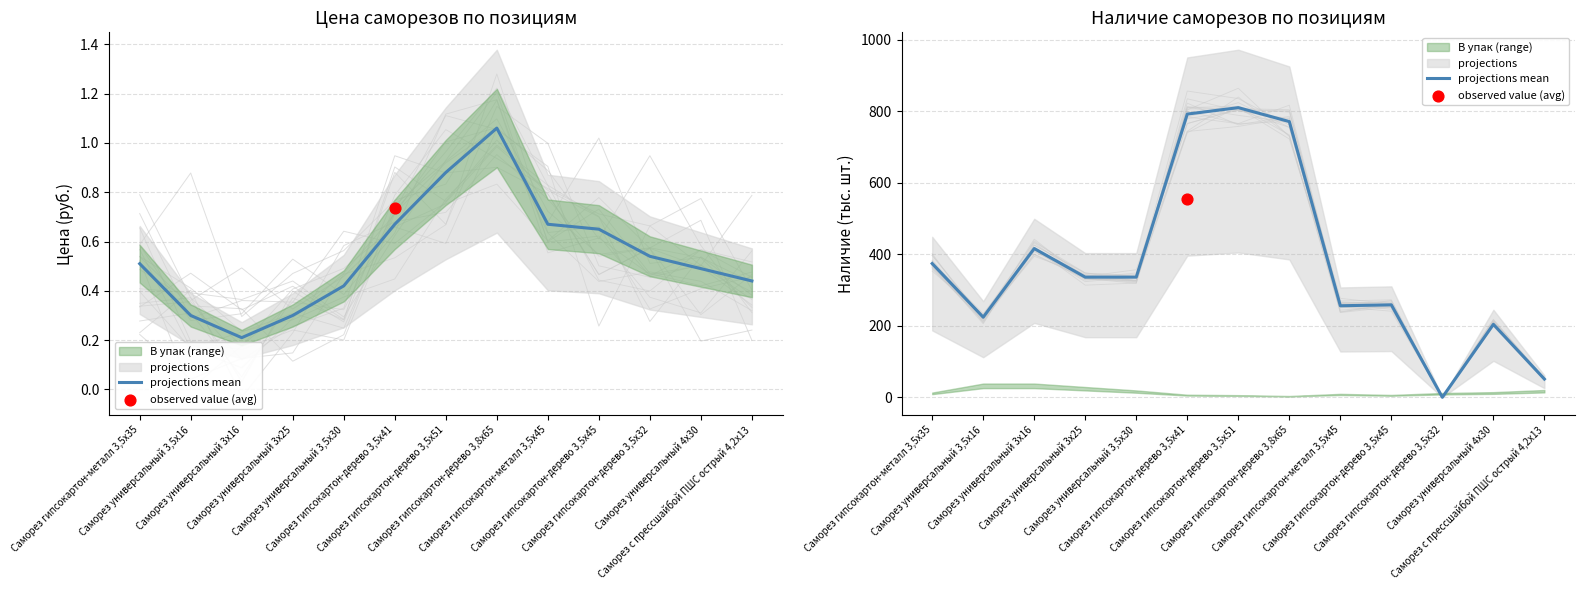

Between Саморез гипсокартон-металл 3,5х35 and Саморез универсальный 3,5х30, which is larger?

Саморез гипсокартон-металл 3,5х35